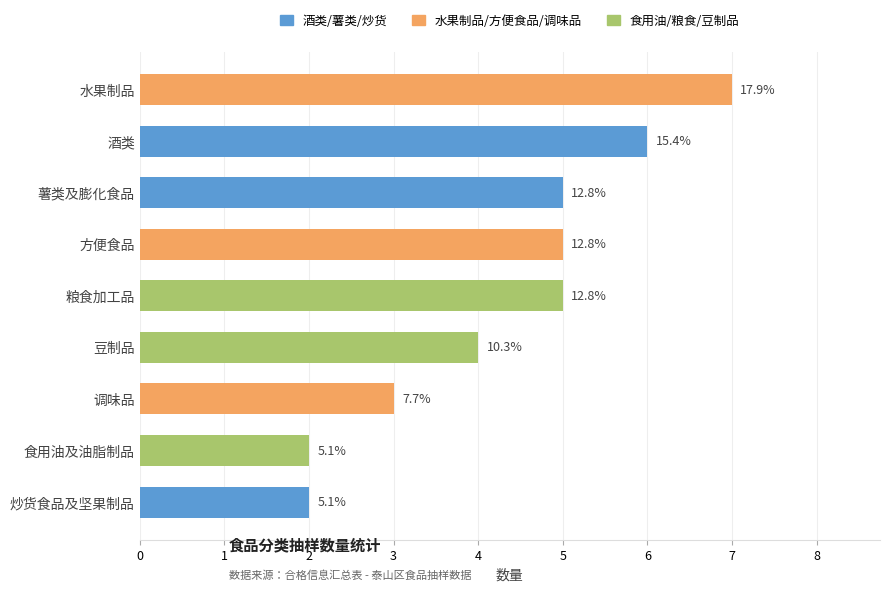

List the labels in order of value, smallest first.

食用油及油脂制品, 炒货食品及坚果制品, 调味品, 豆制品, 薯类及膨化食品, 方便食品, 粮食加工品, 酒类, 水果制品